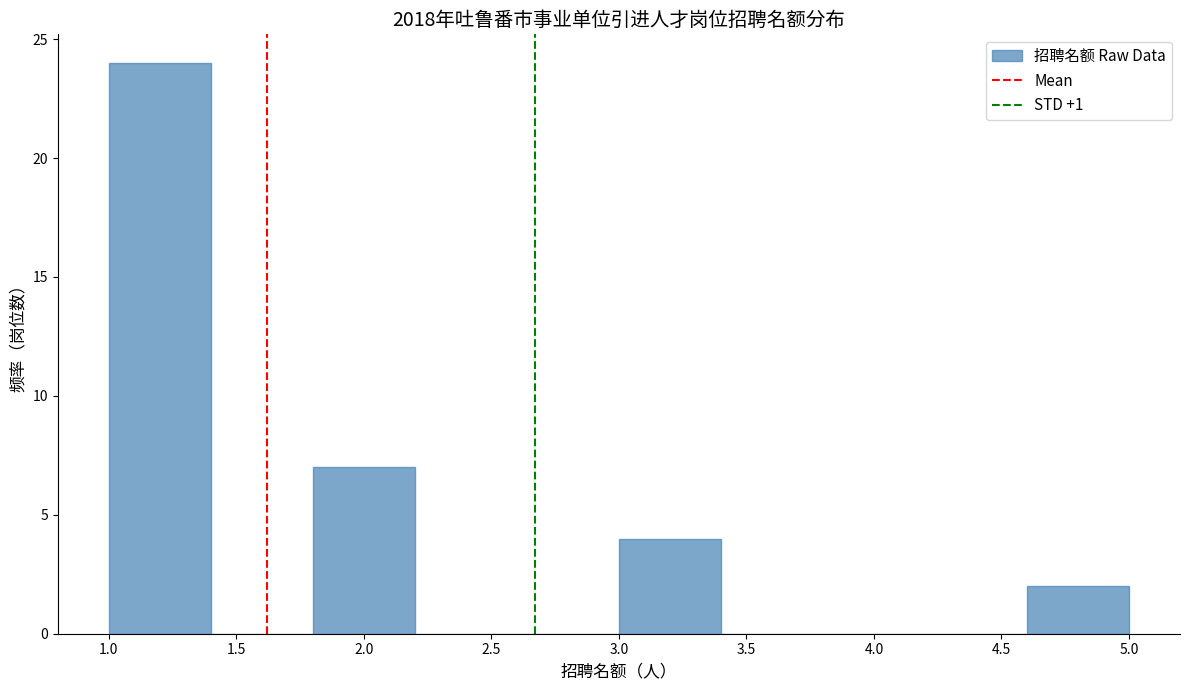

Over which range of the x-axis is the bar tallest?

1.0 to 1.4